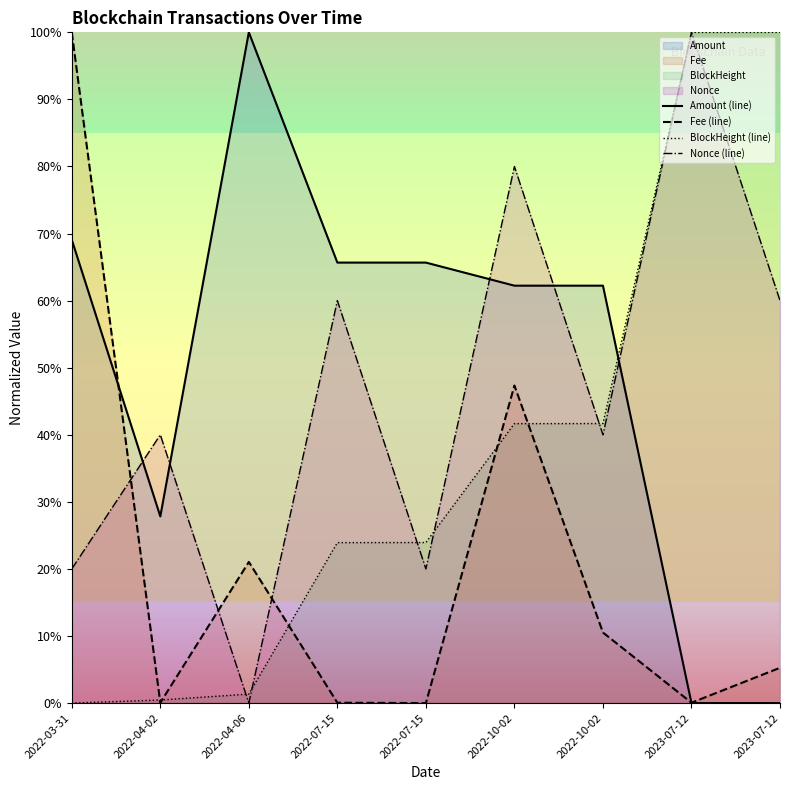

Does the chart have visible grid lines?

No